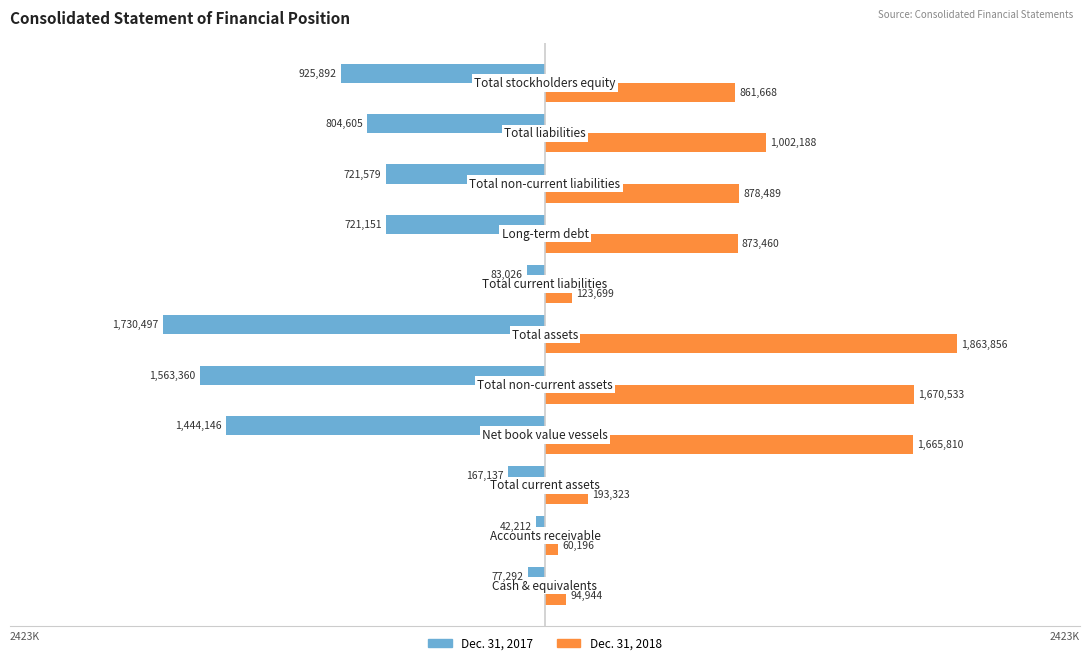

What is the maximum value shown in the chart?

1863856